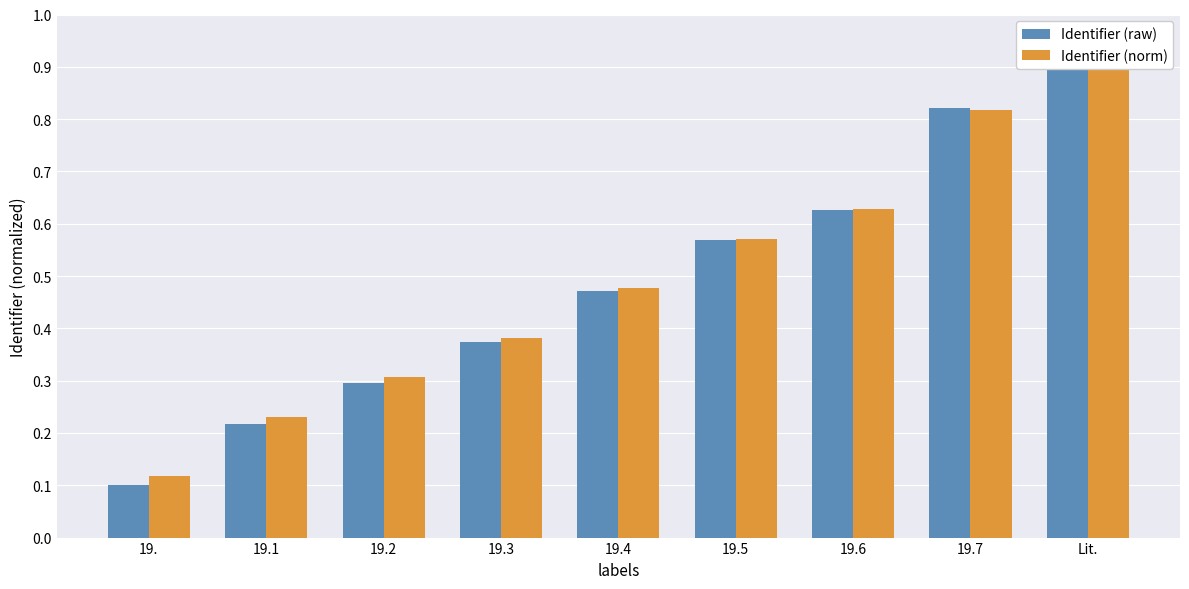

What is the sum of the Identifier (norm) values at 19.4 and 19.6?

1.1